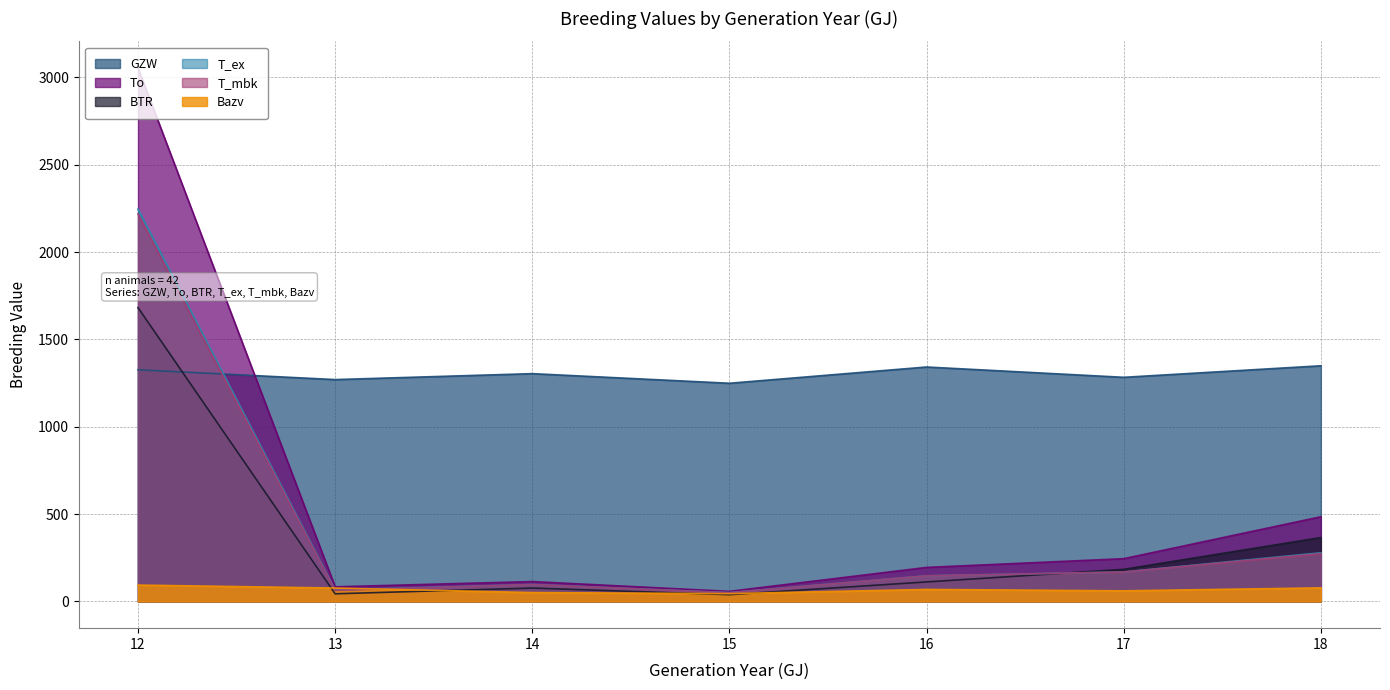

Which category has the highest value across all series?

12